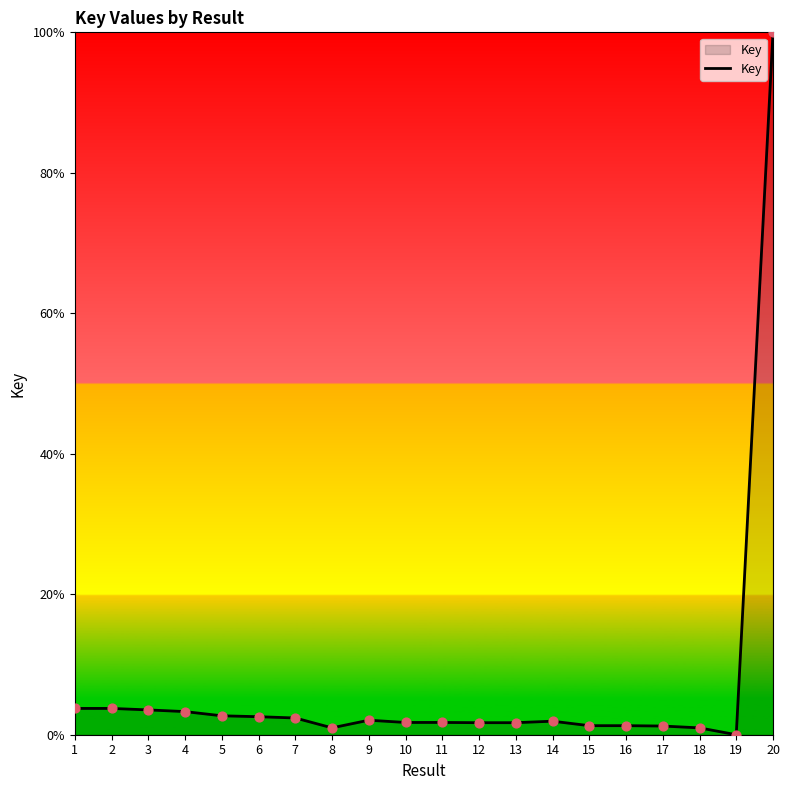

What is the change in value from 6 to 14?

-0.6